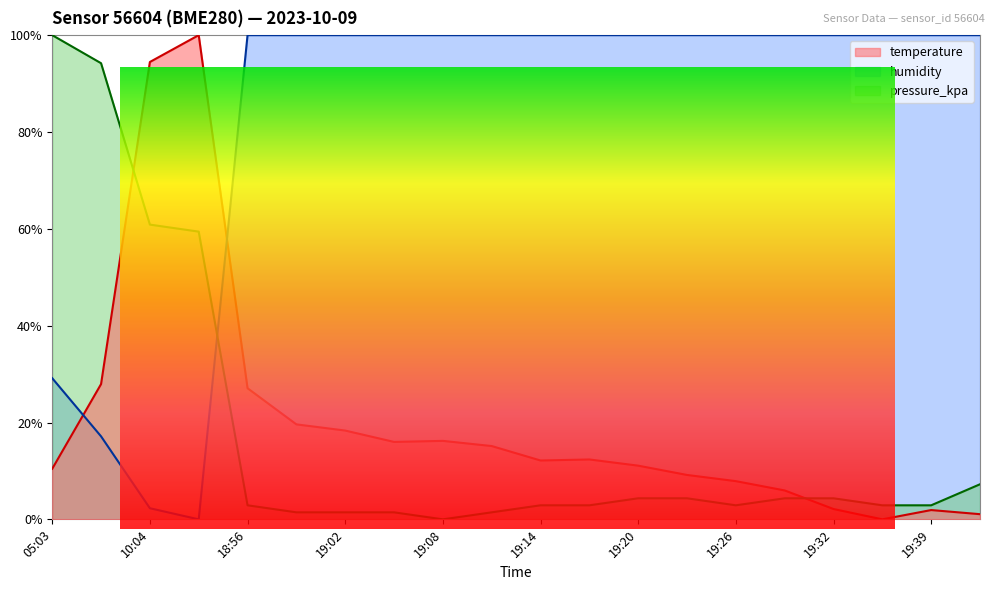

Between 18:56 and 19:23, which series saw the biggest shift?

temperature